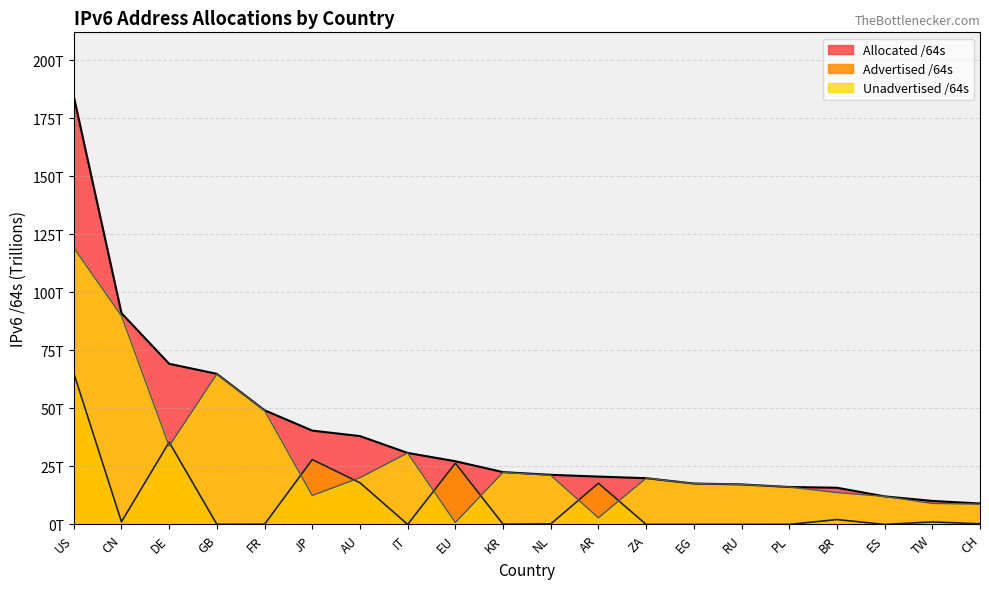

In Unadvertised /64s, how many points are lower than both neighbors (excluding endpoints)?

4